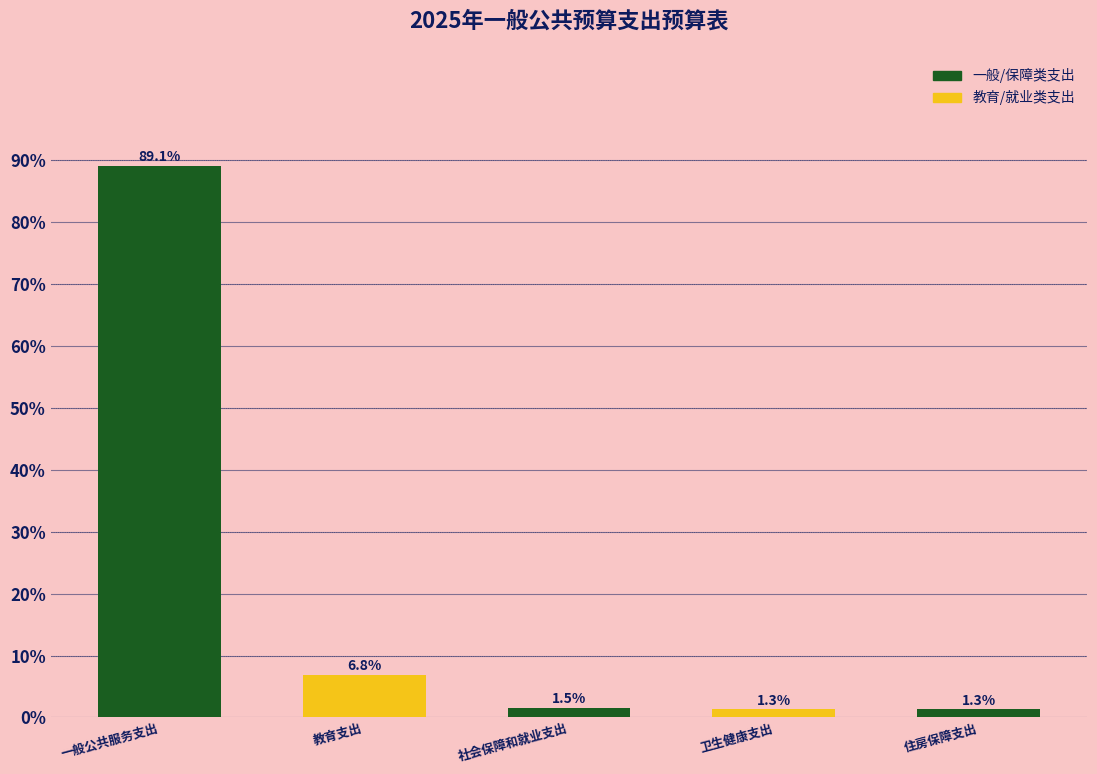

Reading left to right, list all the values displayed in this chart.

89.1	6.8	1.5	1.3	1.3